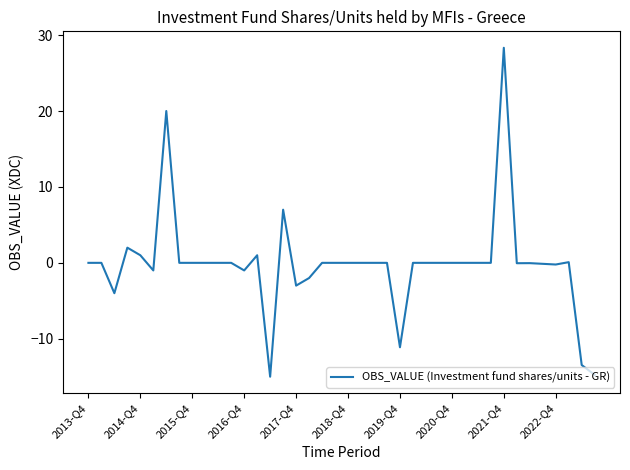

What is the maximum value shown in the chart?

28.3